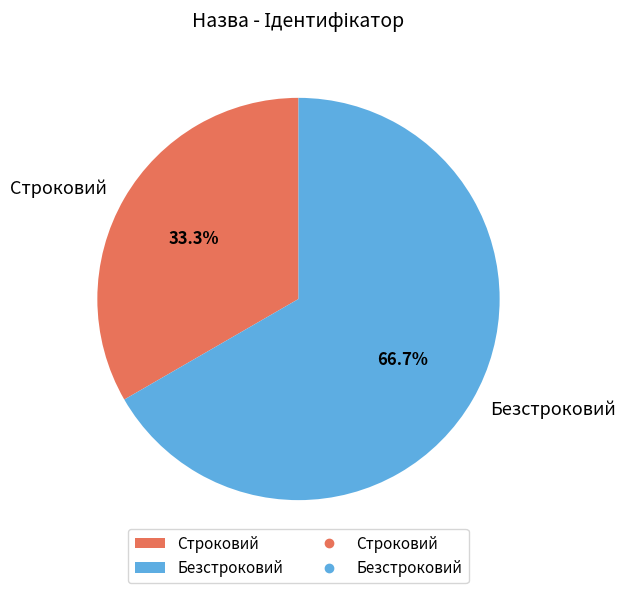

How many slices are in this pie chart?

2